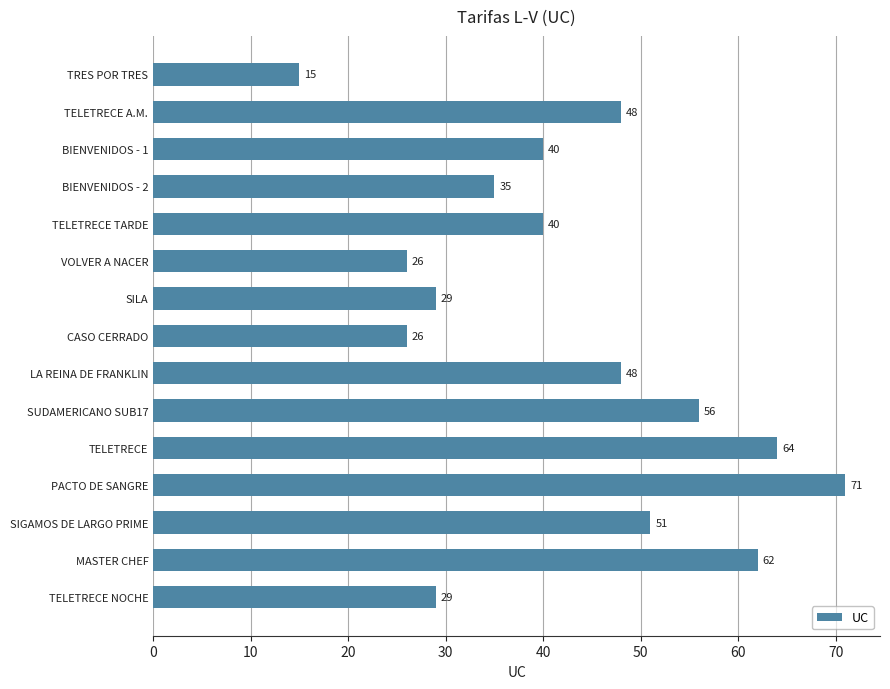

What is the ratio of the value at MASTER CHEF to the value at SIGAMOS DE LARGO PRIME?

1.2